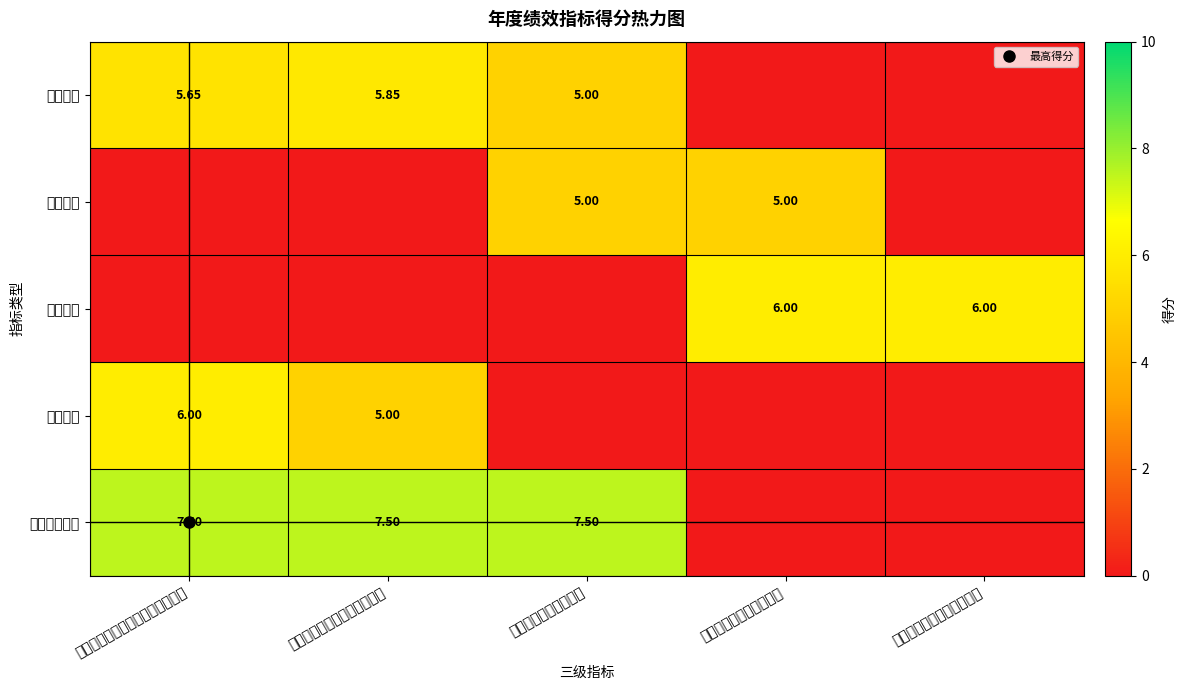

What is the total value across all series at 享受公益性岗位社会保险补贴数量?

19.1